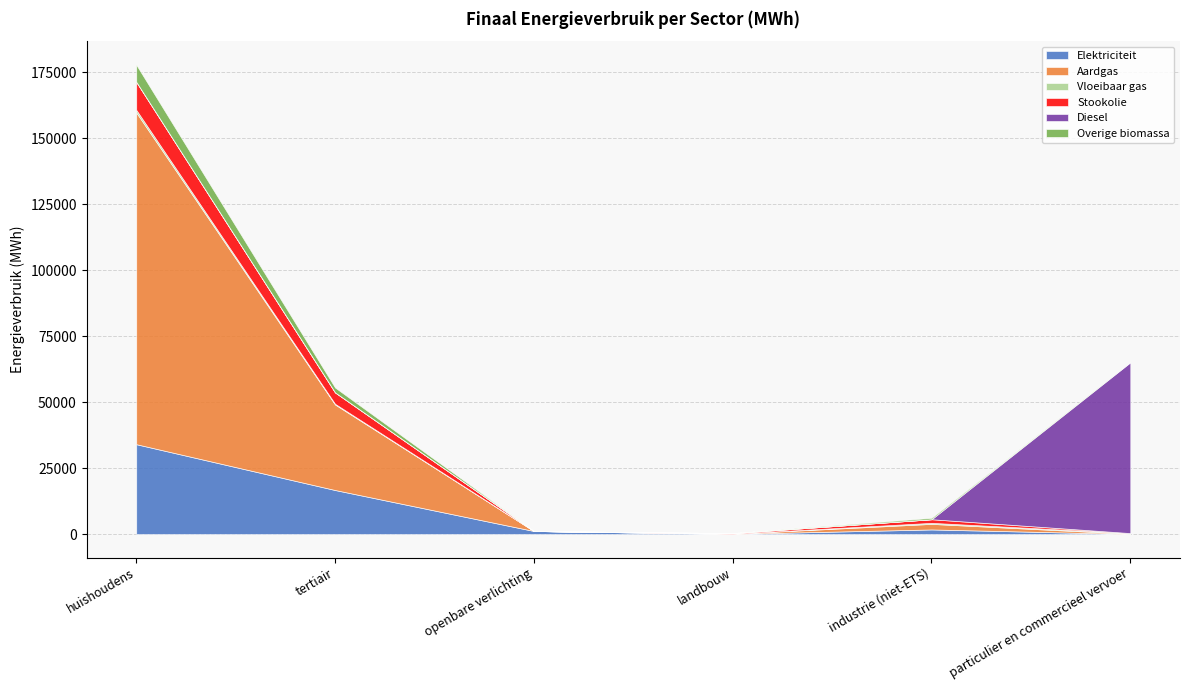

What is the label of the 5th point from the left?

industrie (niet-ETS)